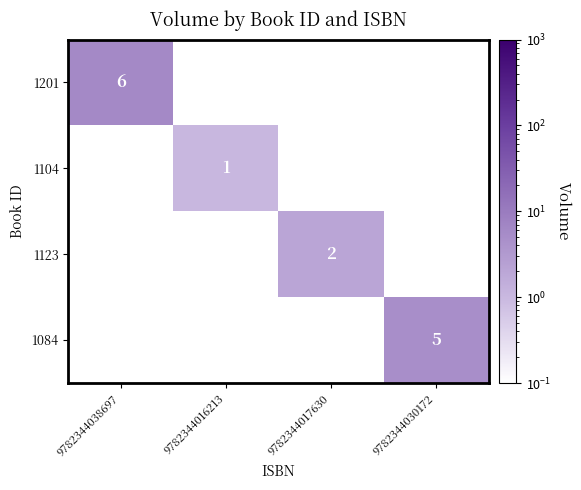

The 1123 series shows 1 at 9782344017630. True or false?

False